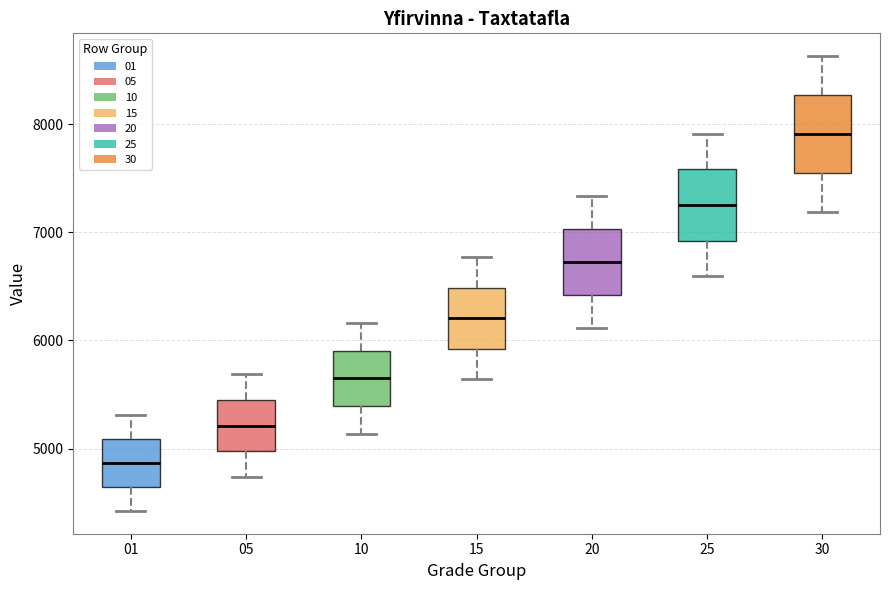

Reading left to right, read every box against the y-axis: the position of its median line, the range the box covers, and the ends of its whiskers. The values are not printed on the chart, so give them approximately, as read against the axis.

01: median 4900, box 4600 to 5100, whiskers 4400 to 5300
05: median 5200, box 5000 to 5500, whiskers 4700 to 5700
10: median 5600, box 5400 to 5900, whiskers 5100 to 6200
15: median 6200, box 5900 to 6500, whiskers 5600 to 6800
20: median 6700, box 6400 to 7000, whiskers 6100 to 7300
25: median 7300, box 6900 to 7600, whiskers 6600 to 7900
30: median 7900, box 7600 to 8300, whiskers 7200 to 8600